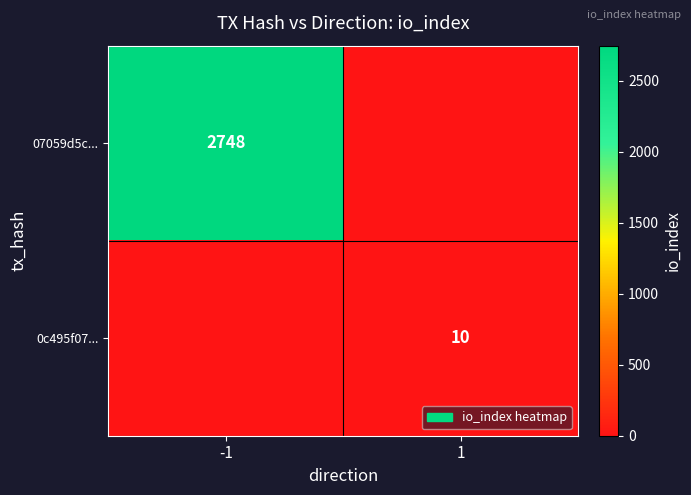

The value of 0c495f07... at 1 is 10. True or false?

True